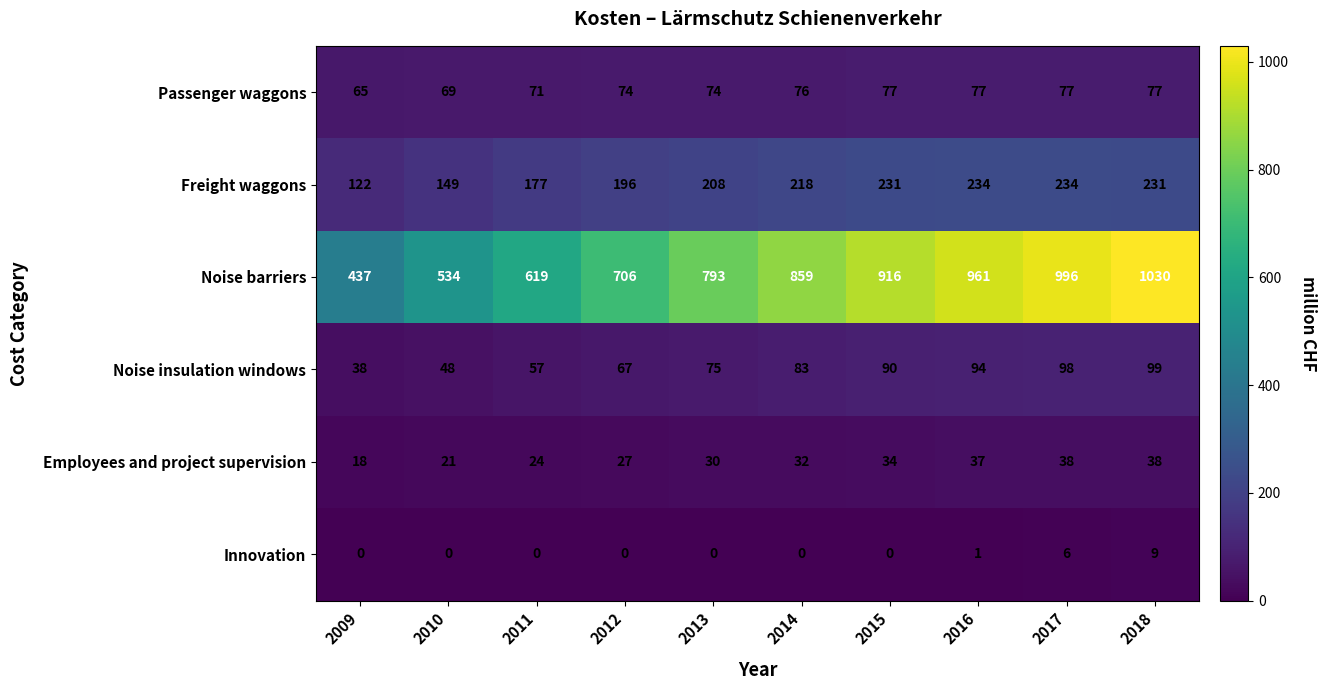

Read the Noise barriers value at 2010.

534